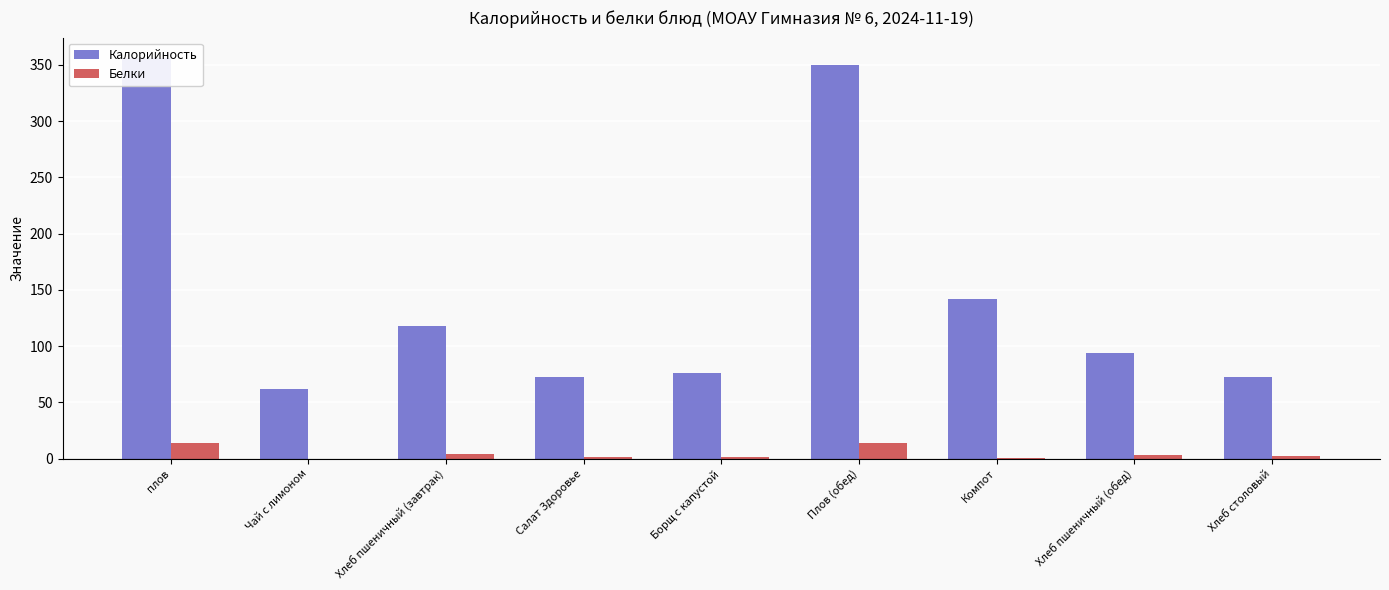

What is the minimum value for Калорийность?

61.6